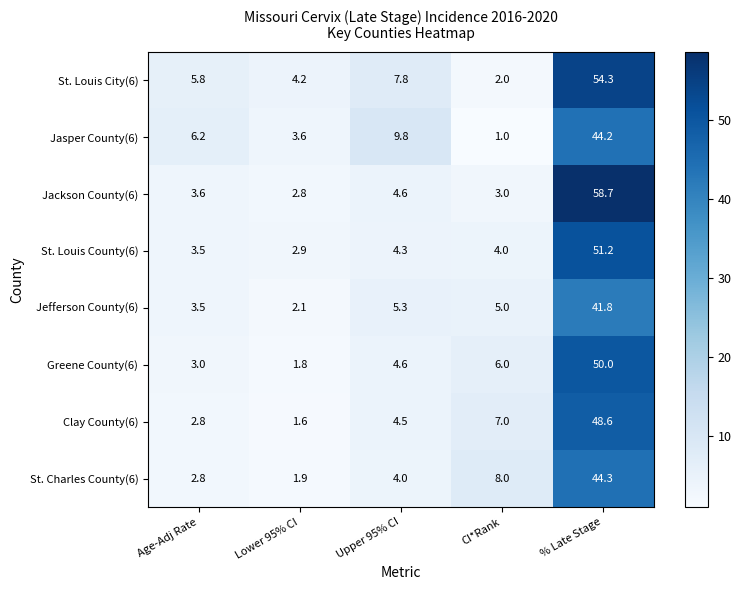

How many series are shown in this chart?

8